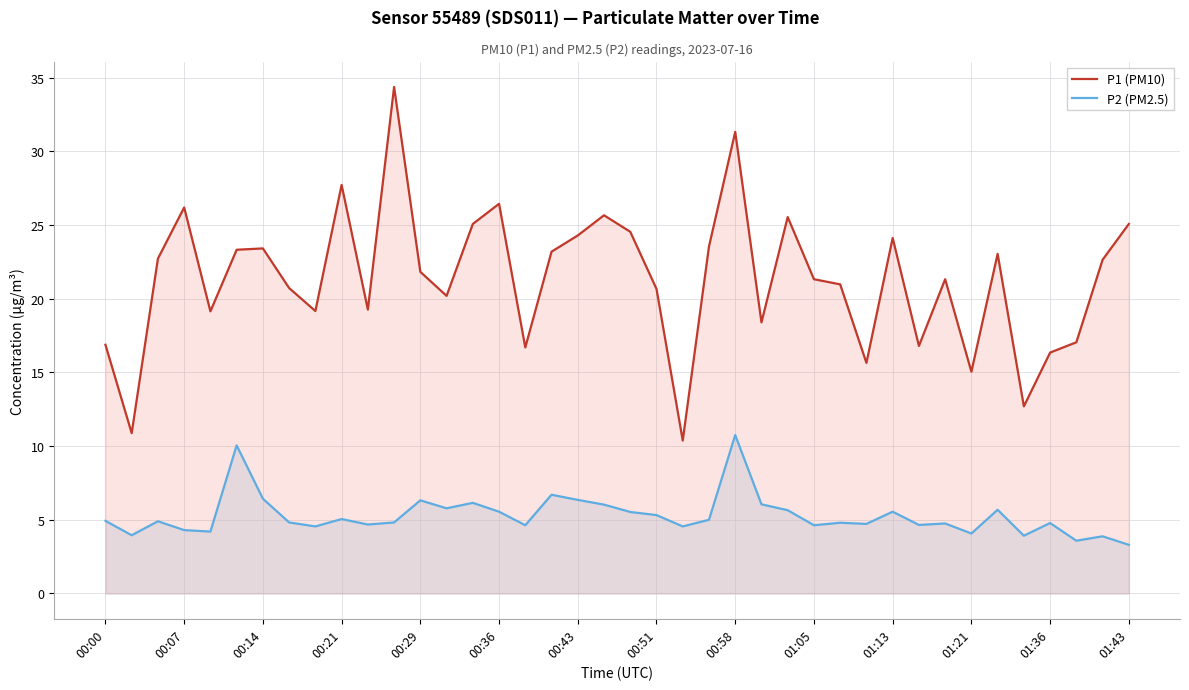

What value does the P2 (PM2.5) series have at 14?

6.2